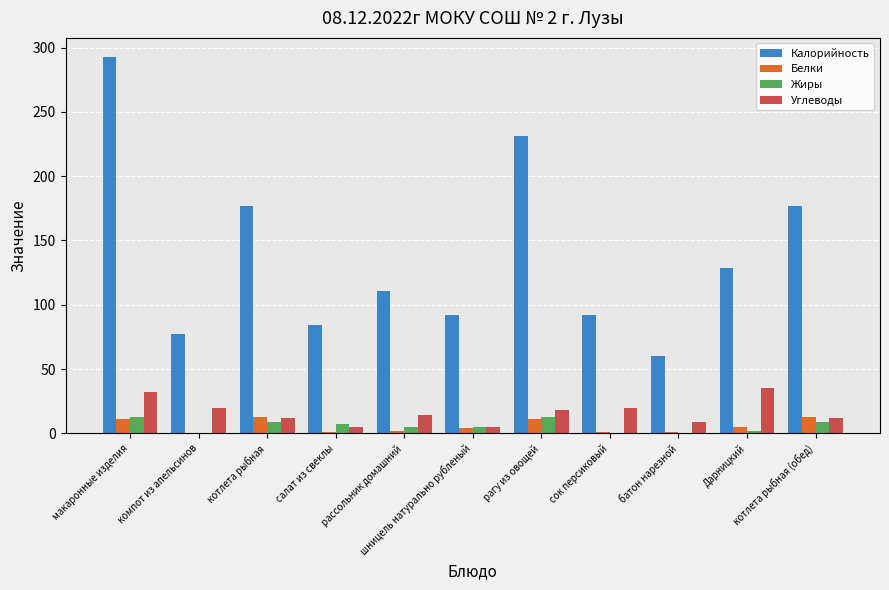

At which label does Белки first exceed 4?

макаронные изделия